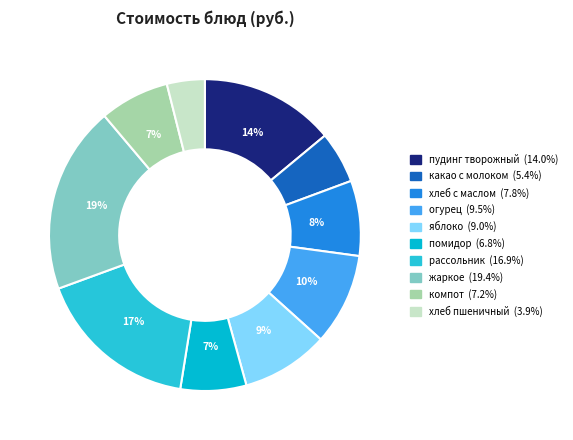

Rank the categories by value from highest to lowest.

жаркое по-домашнему, рассольник Ленинградский со сметаной, пудинг творожно-яблочный, огурец в нарезке, яблоко, хлеб пшеничный с маслом, компот из свежих яблок и лимона, свежий помидор в нарезке, какао с цельным молоком, хлеб пшеничный